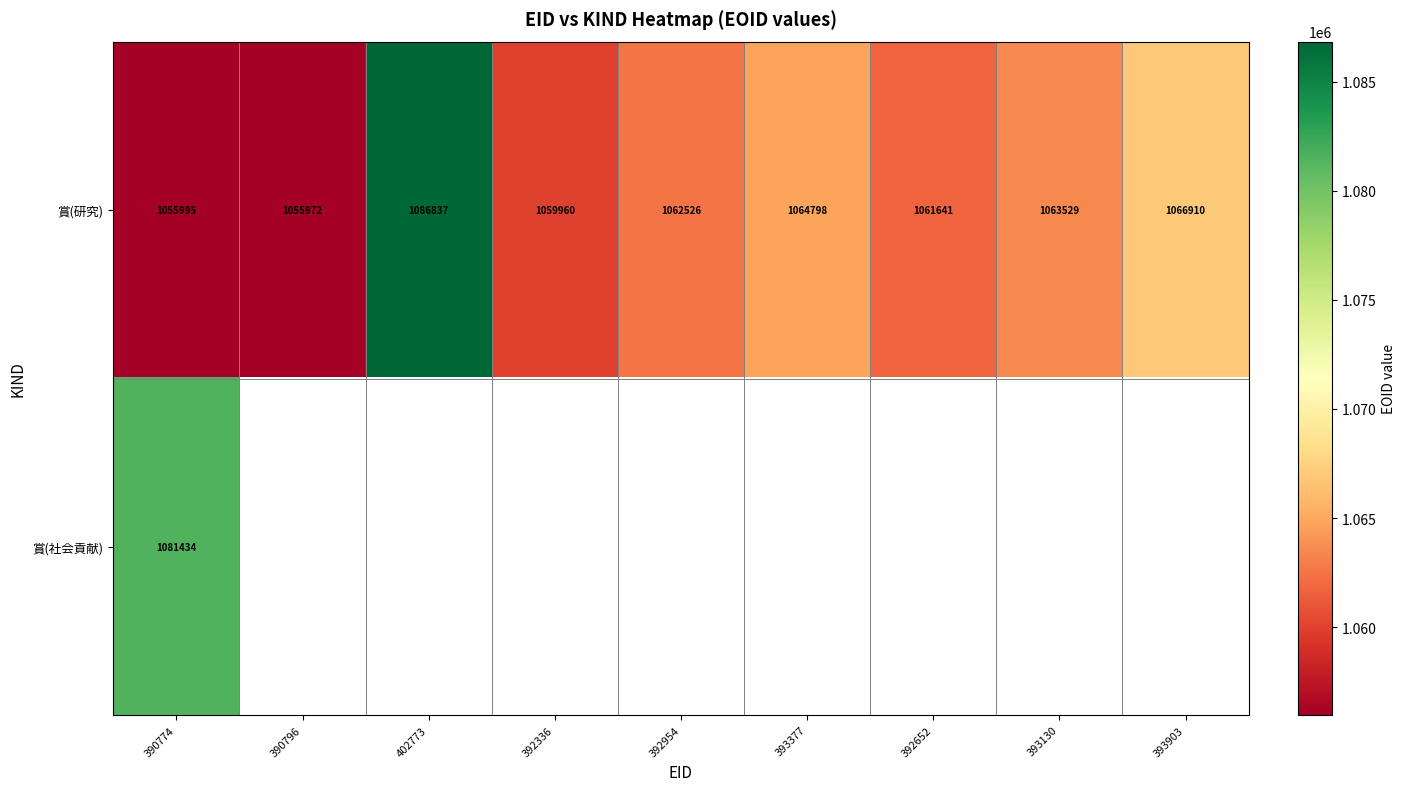

Count the number of categories in the chart.

9